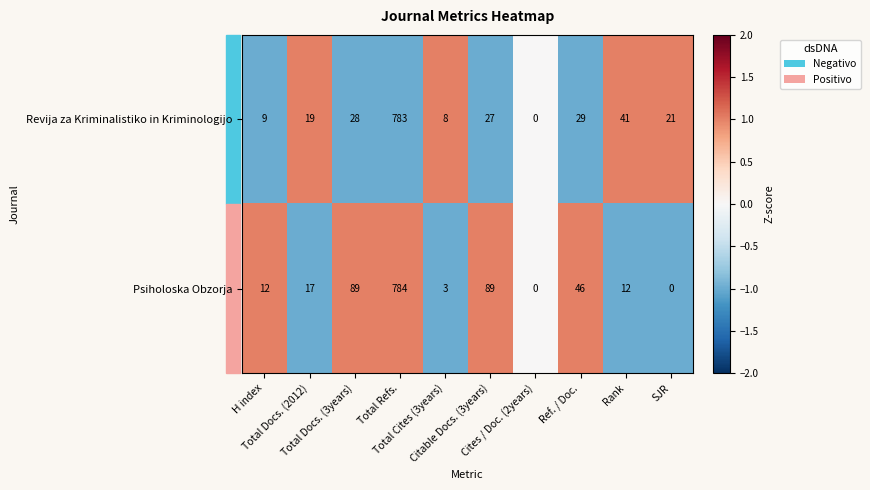

What is the maximum value shown in the chart?

784